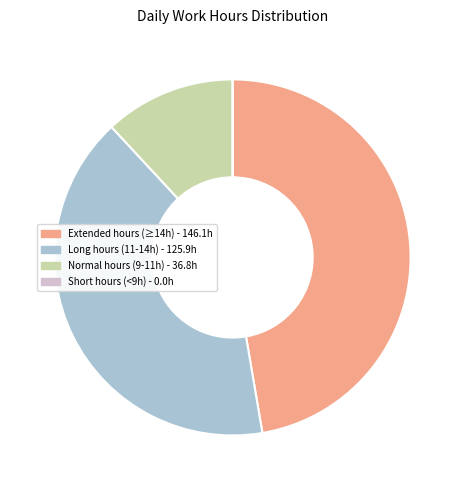

Which category has the biggest portion of the pie?

Extended hours (≥14h) - 146.1h